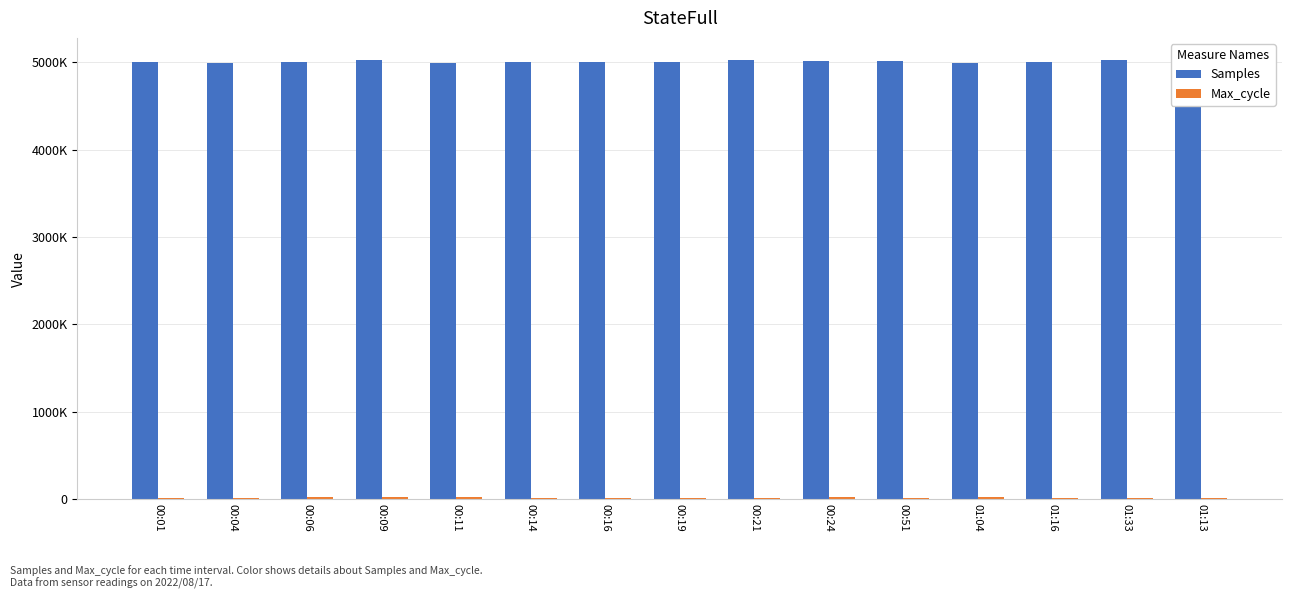

What is the label of the 4th bar from the left?

00:09